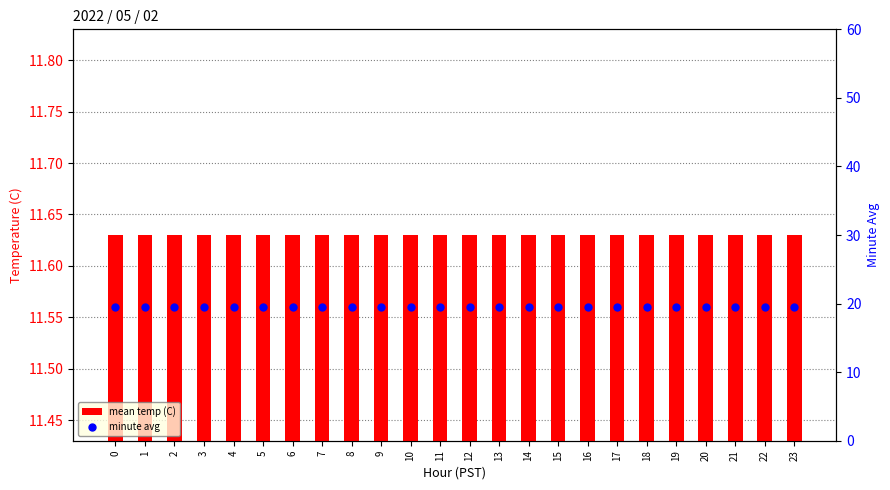

Which series contains the lowest Y value?

mean temp (C)